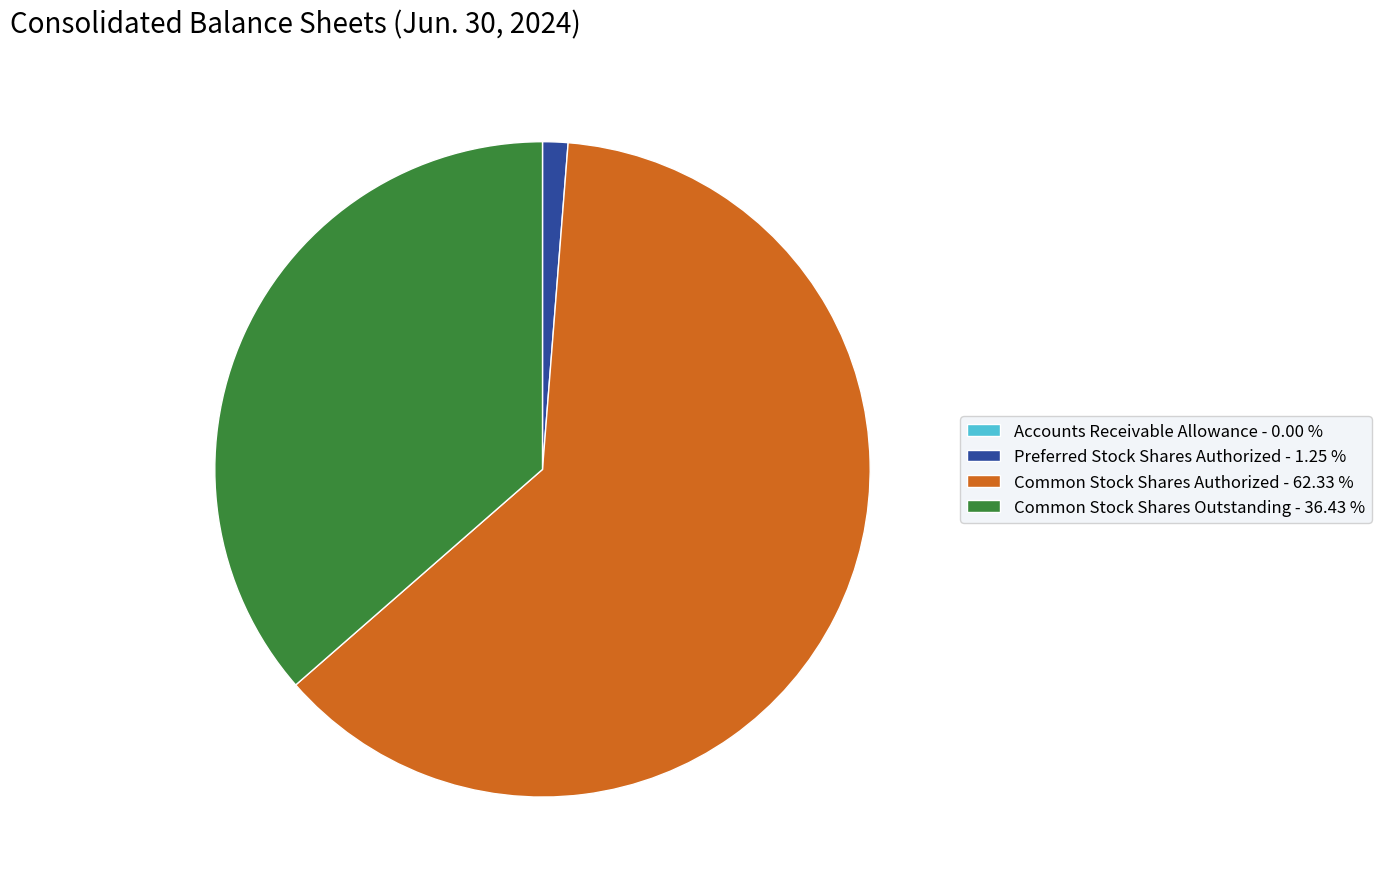

True or false: Preferred Stock Shares Authorized accounts for 1% of the total.

True